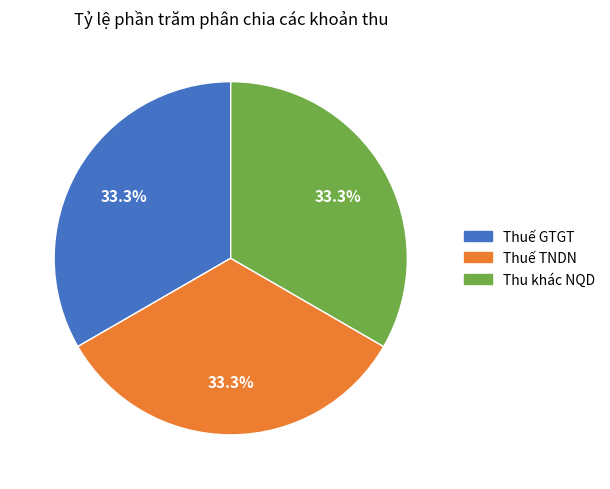

Does any single category account for the majority?

No